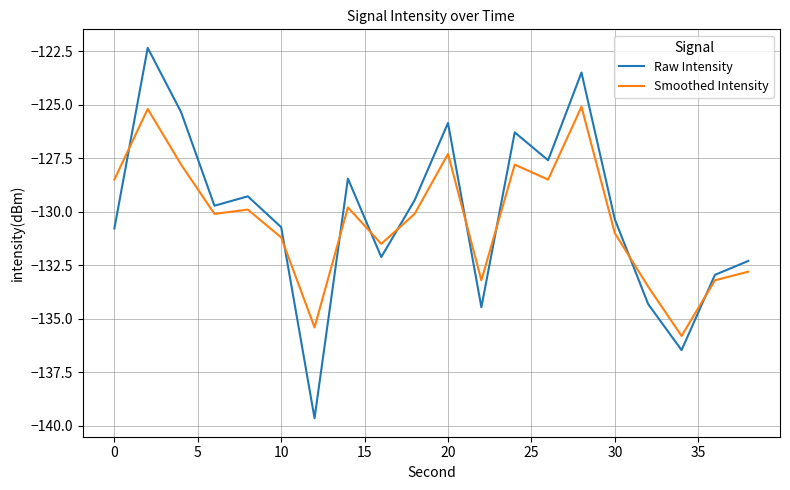

In Smoothed Intensity, how many points are higher than both neighbors (excluding endpoints)?

6